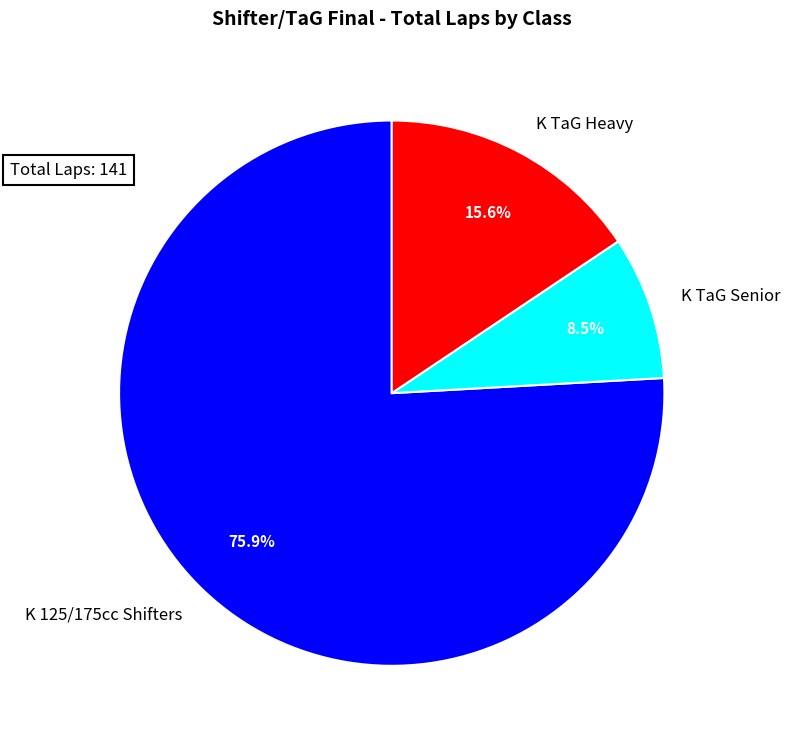

Rank the categories by value from highest to lowest.

K 125/175cc Shifters, K TaG Heavy, K TaG Senior